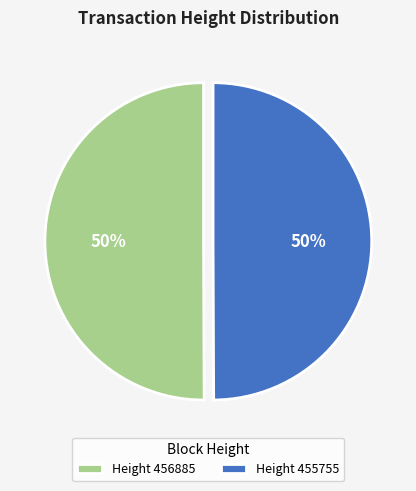

The Height 455755 slice represents 43% of the pie. True or false?

False